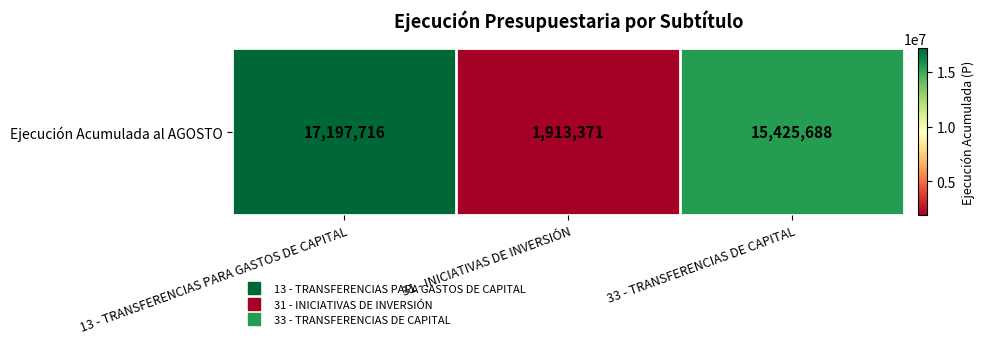

The chart shows a value of 3355731 at 31 - INICIATIVAS DE INVERSIÓN. True or false?

False